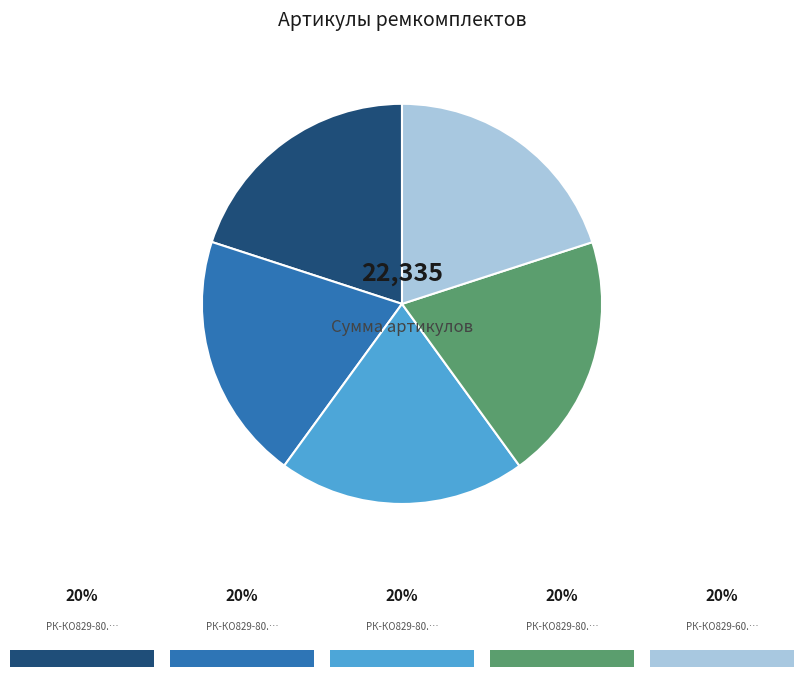

How many slices are in this pie chart?

5